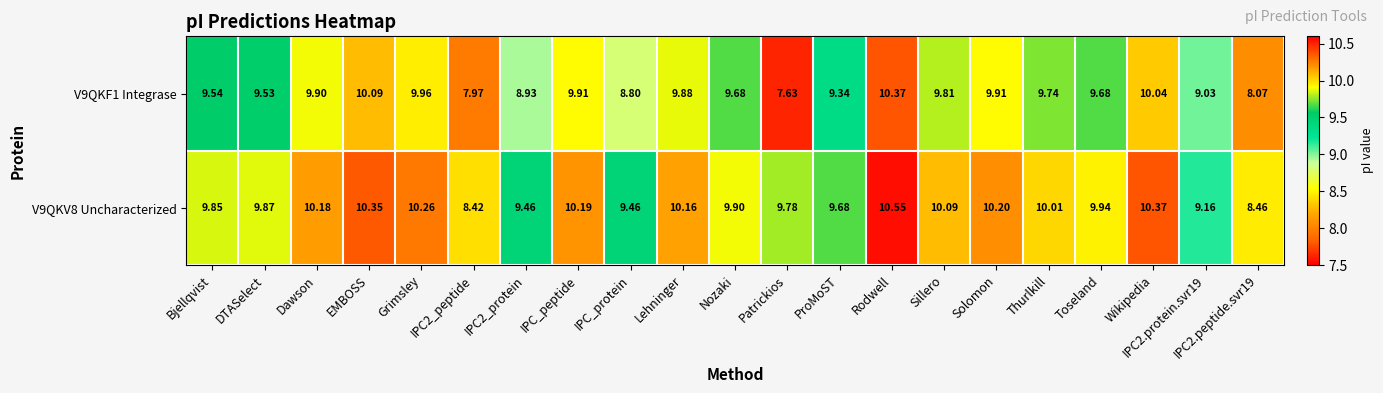

Where does the V9QKV8 Uncharacterized series first go above 9?

Bjellqvist